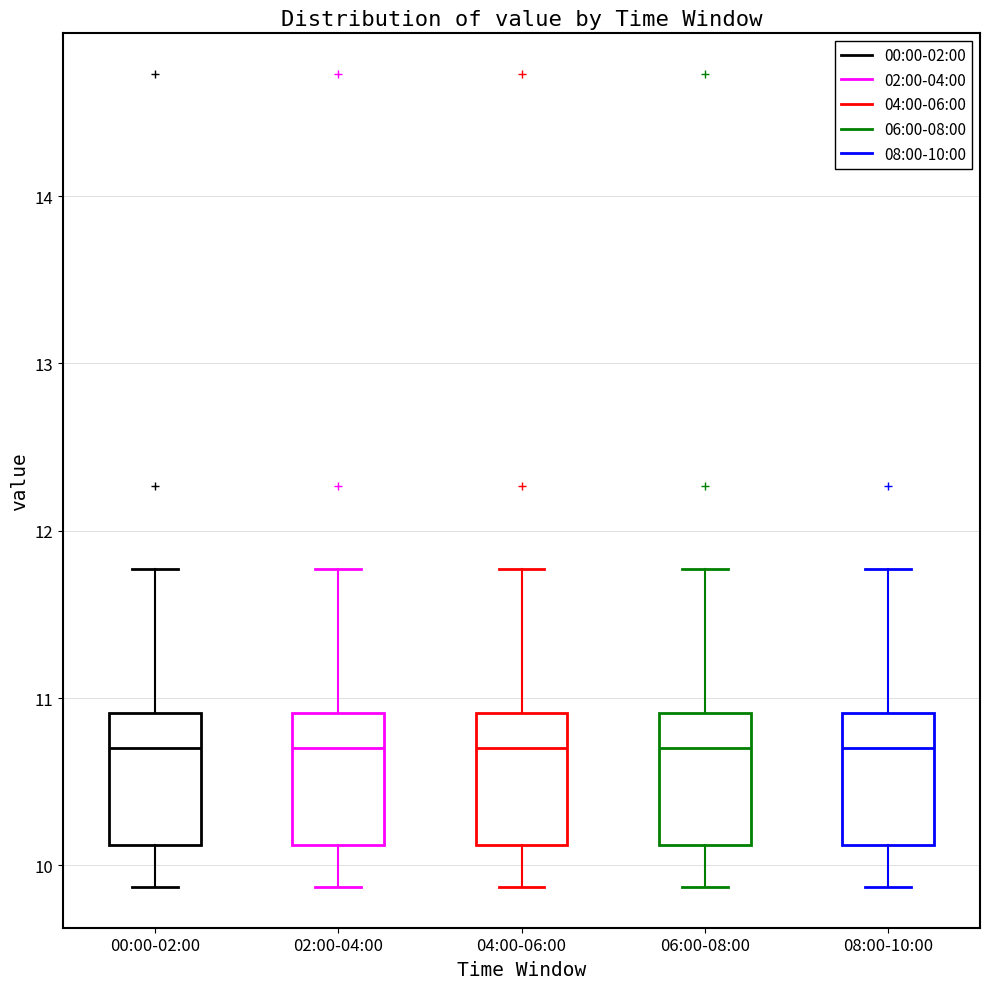

Reading left to right, read every box against the y-axis: the position of its median line, the range the box covers, and the ends of its whiskers. The values are not printed on the chart, so give them approximately, as read against the axis.

00:00-02:00: median 10.7, box 10.1 to 10.9, whiskers 9.9 to 11.8
02:00-04:00: median 10.7, box 10.1 to 10.9, whiskers 9.9 to 11.8
04:00-06:00: median 10.7, box 10.1 to 10.9, whiskers 9.9 to 11.8
06:00-08:00: median 10.7, box 10.1 to 10.9, whiskers 9.9 to 11.8
08:00-10:00: median 10.7, box 10.1 to 10.9, whiskers 9.9 to 11.8